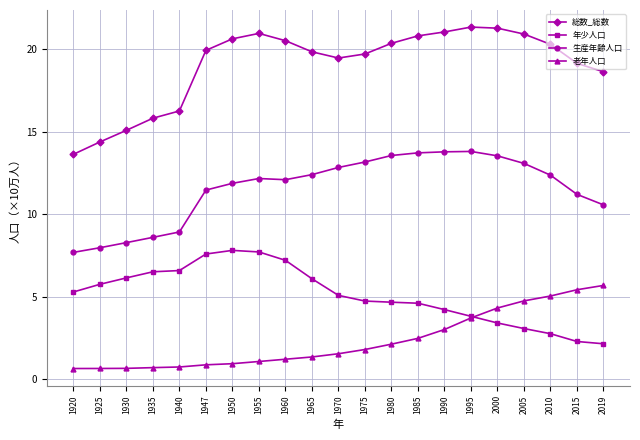

How many interior local valleys does the 総数_総数 series have?

1